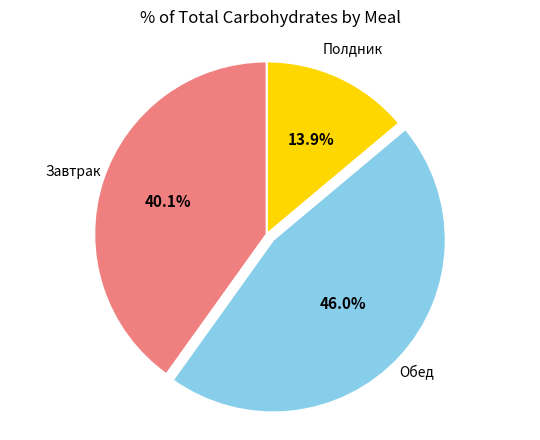

Is there any slice that represents more than half of the pie?

No